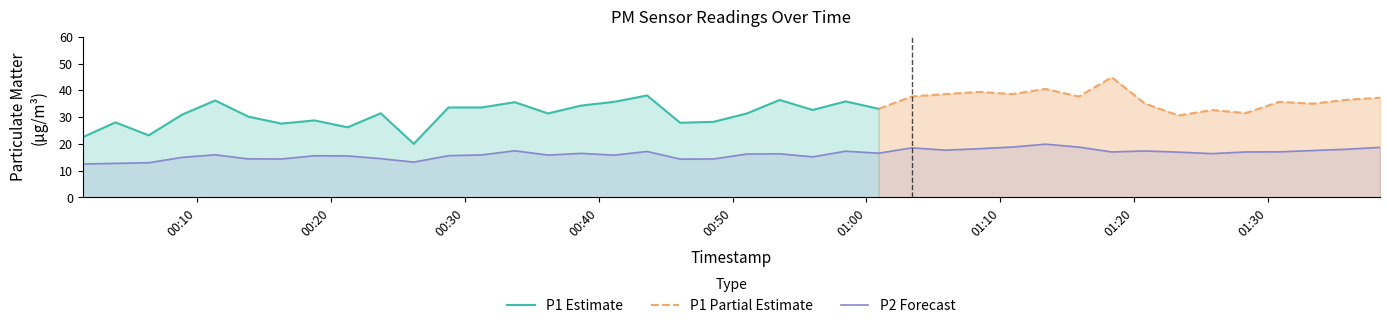

What is the highest value of the P2 Forecast series?

19.9